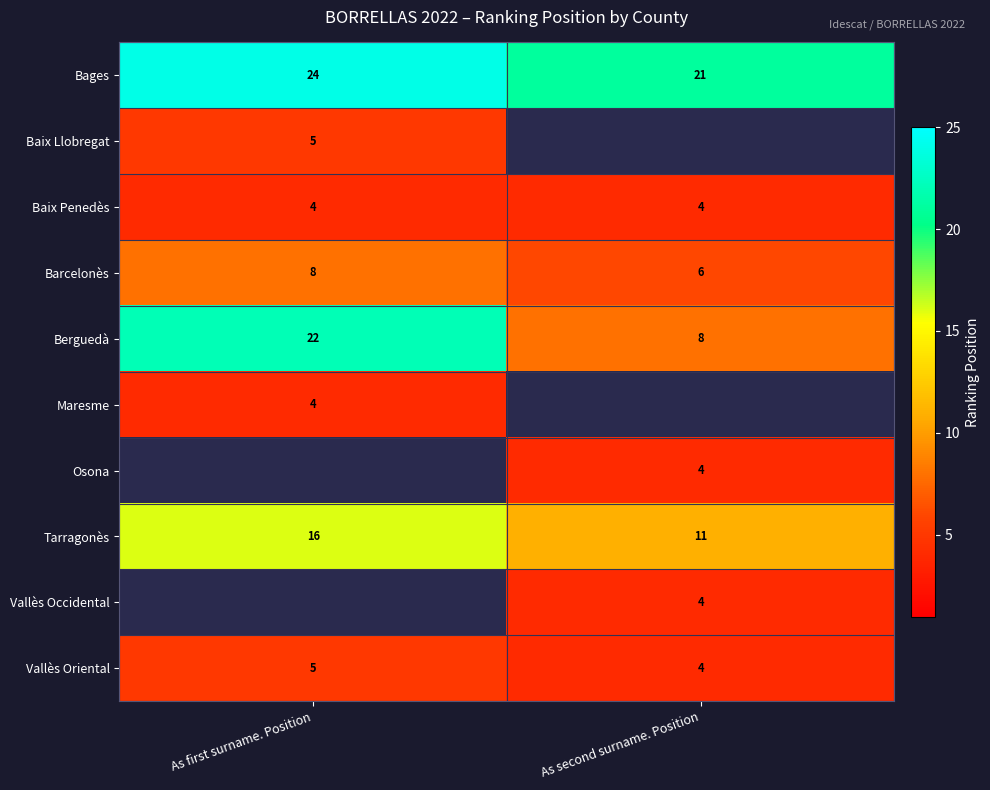

Is the value of Osona at As second surname. Position greater than the value of Vallès Oriental at As first surname. Position?

No